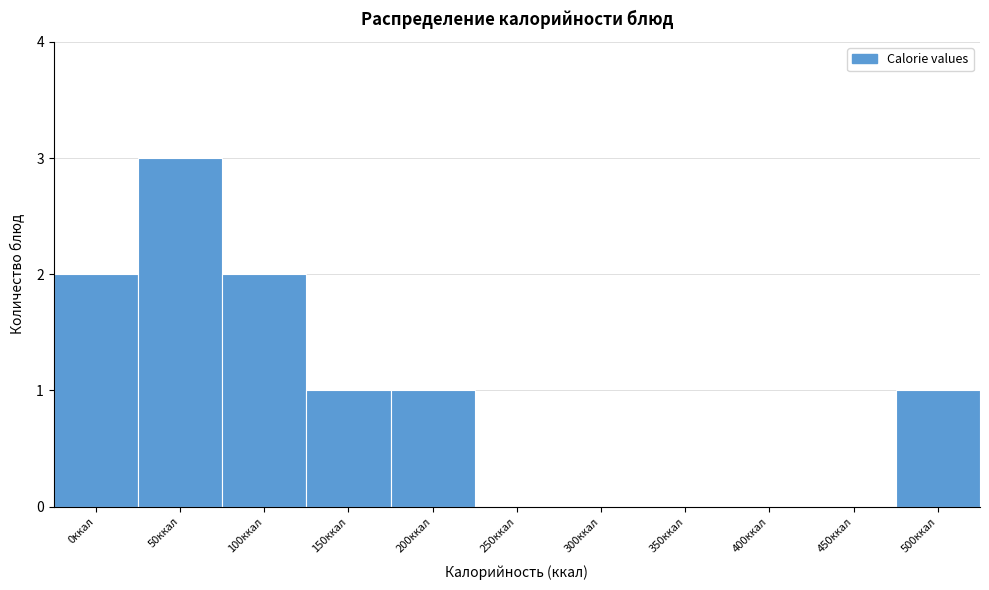

Reading right to left, list all the values displayed in this chart.

500ккал=1	450ккал=0	400ккал=0	350ккал=0	300ккал=0	250ккал=0	200ккал=1	150ккал=1	100ккал=2	50ккал=3	0ккал=2